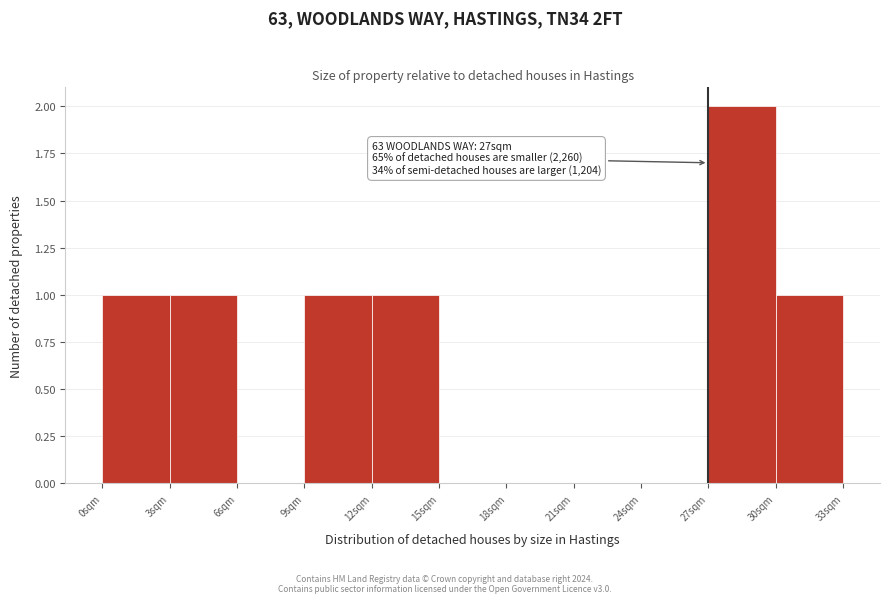

Over which range of the x-axis is the bar tallest?

27 to 30